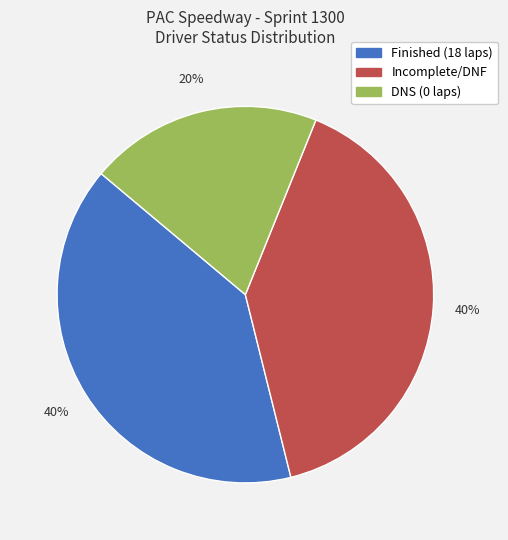

Count the number of slices in the pie.

3